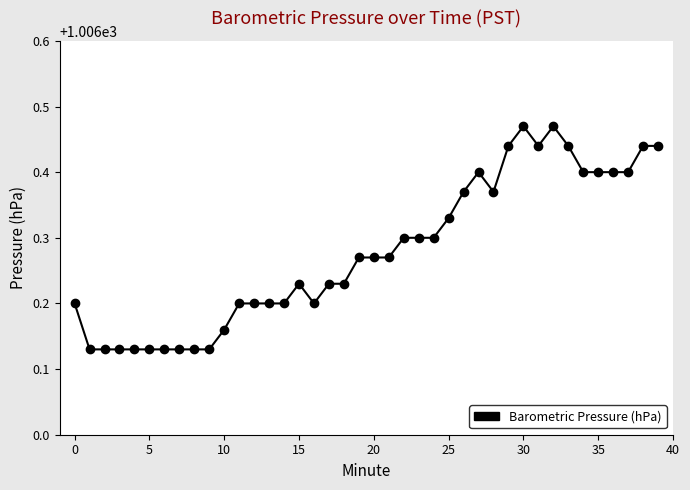

Count the values in the range 1006 to 1007.

40